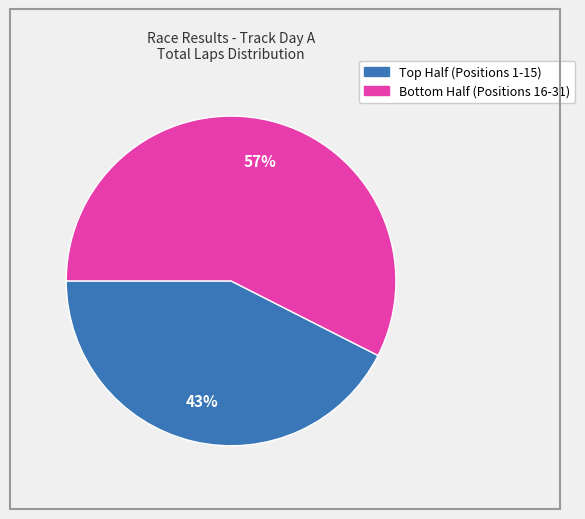

To the nearest percent, what is the average slice percentage?

50%